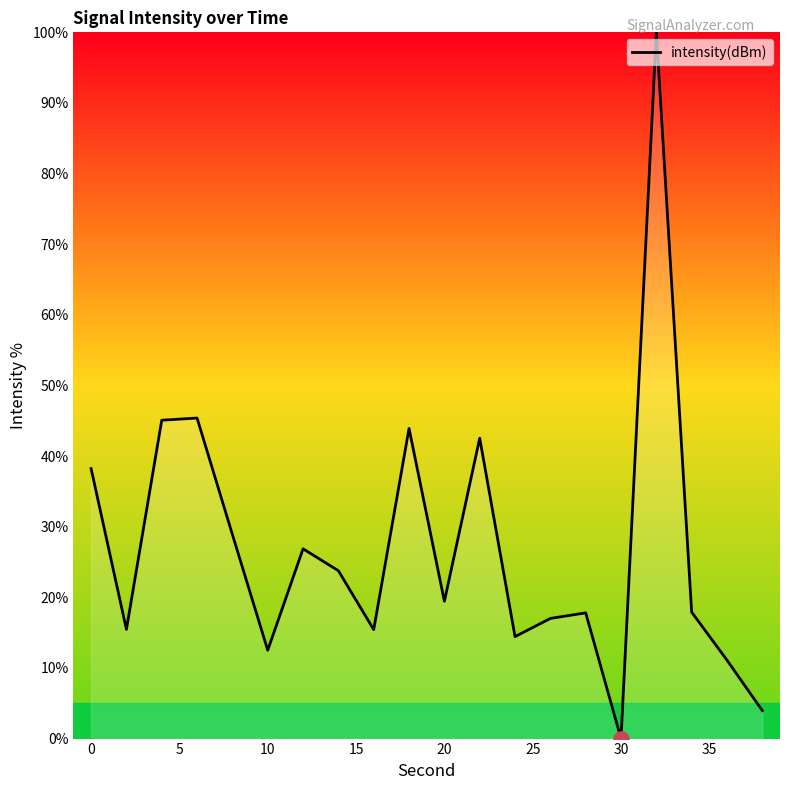

What is the difference between the maximum and minimum values?

100.0